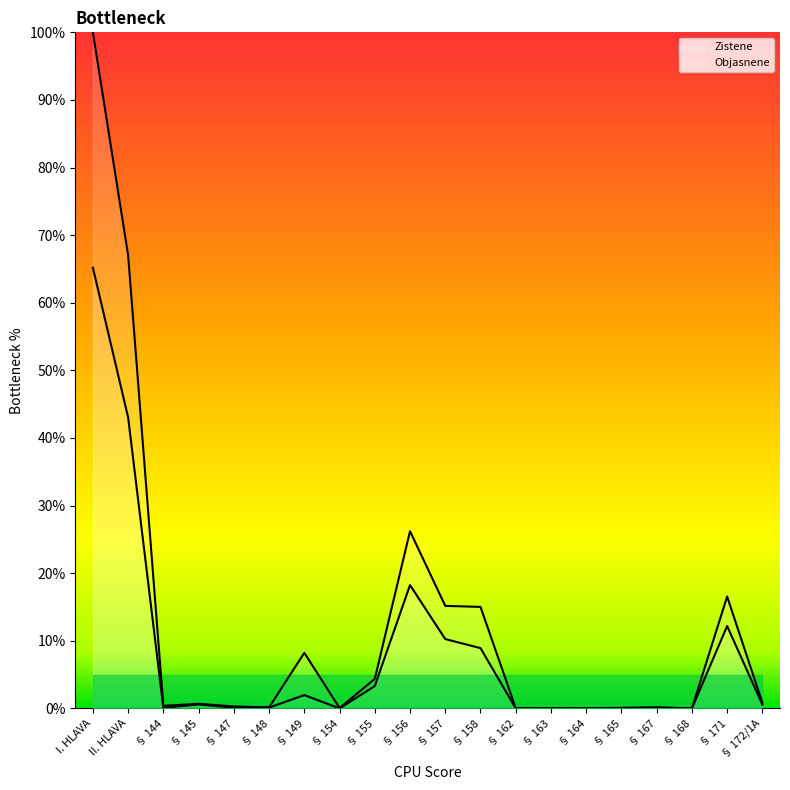

True or false: Zistene and Objasnene cross at least once.

False